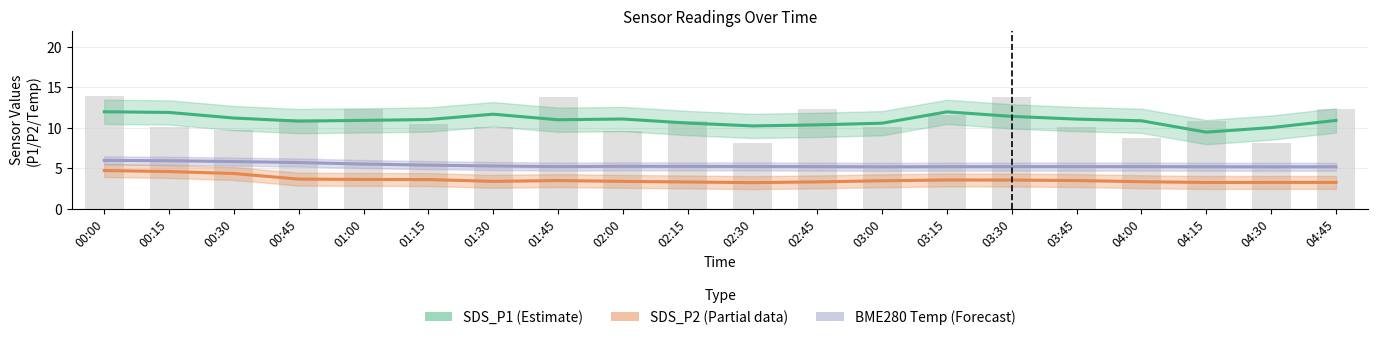

Rank the series by their average value, from highest to lowest.

SDS_P1 (Estimate), BME280 Temp (Forecast), SDS_P2 (Partial)